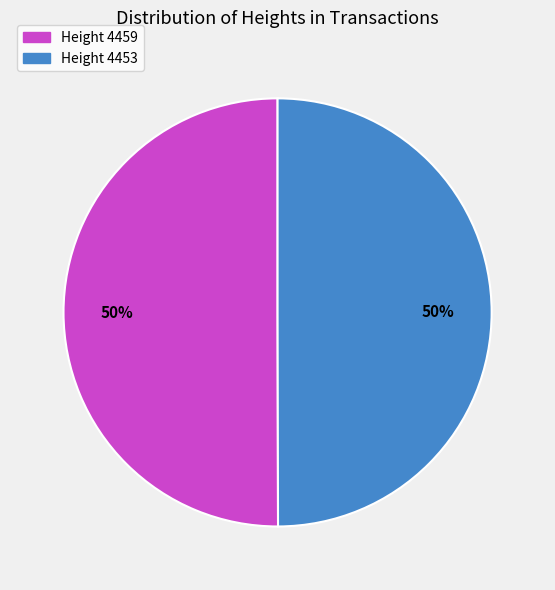

To the nearest percent, what is the average slice percentage?

50%